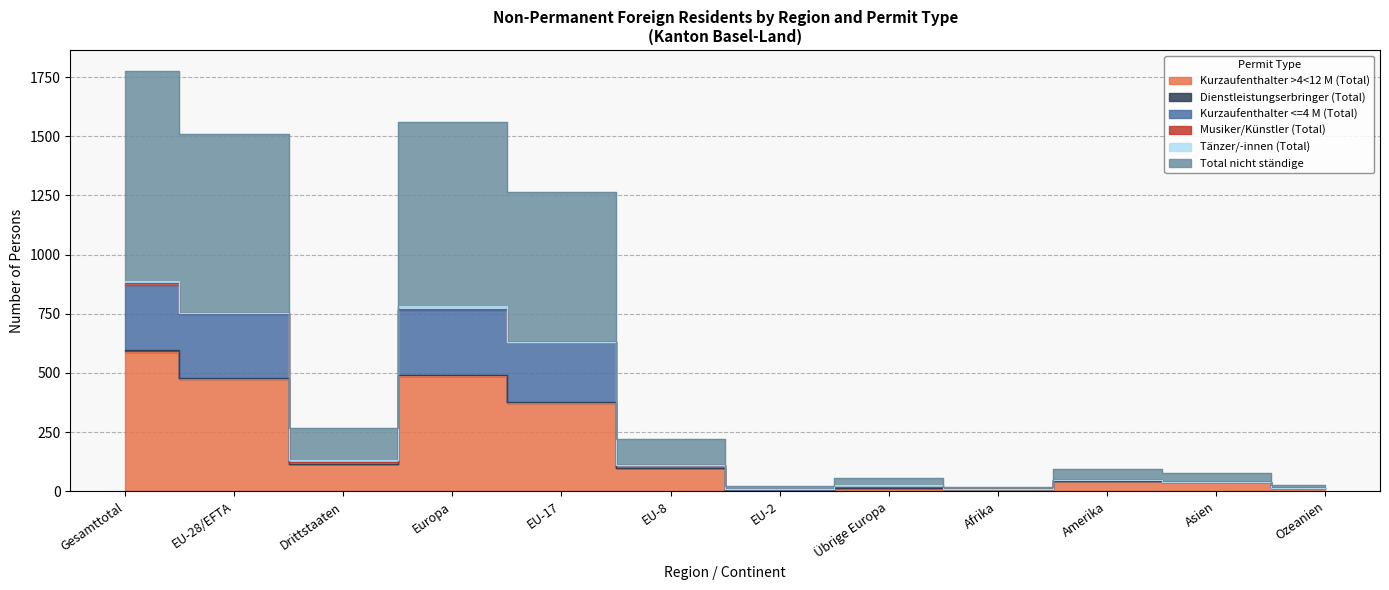

The Kurzaufenthalter >4<12 M (Total) series shows 15 at Asien. True or false?

False